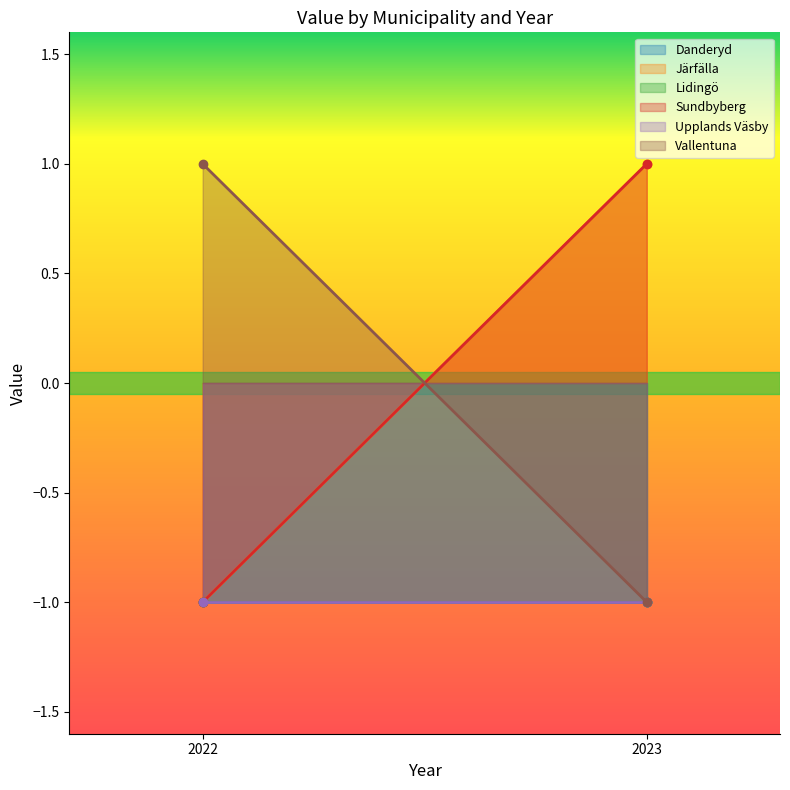

What is the total value across all series at 2023?

-2